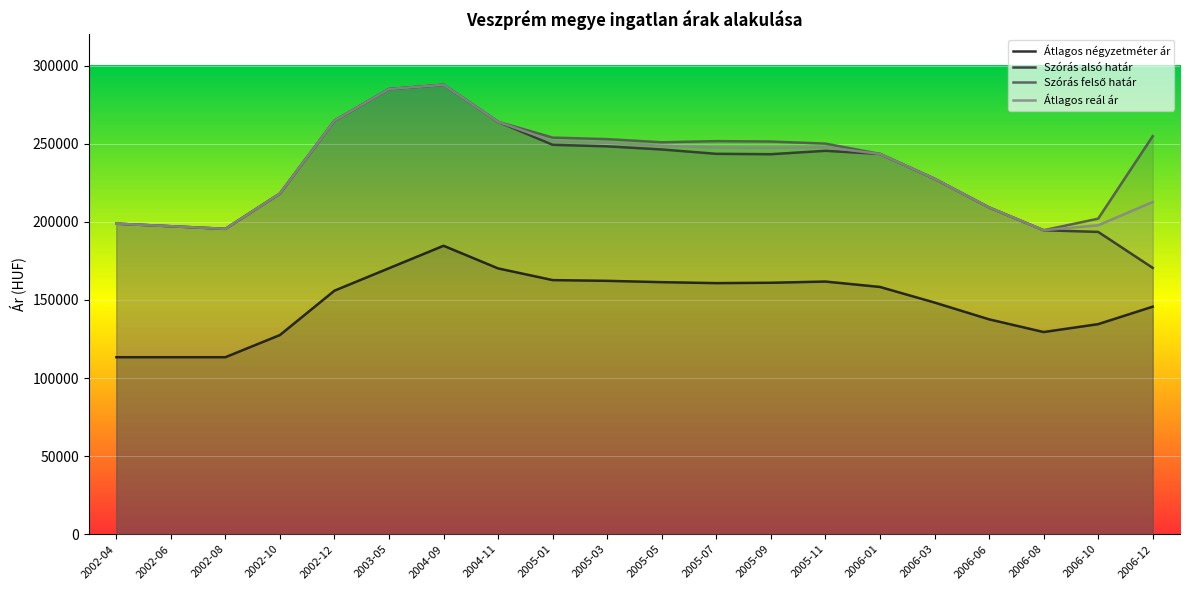

What is the greatest value displayed?

287767